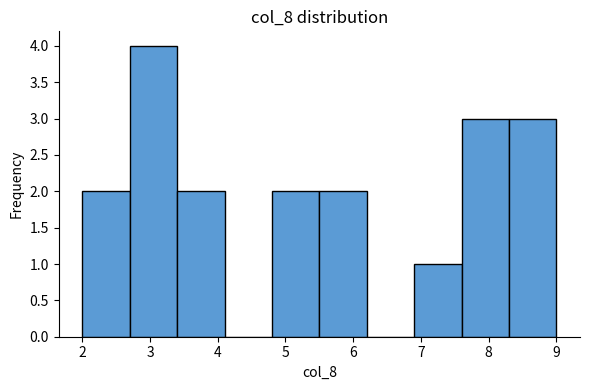

Reading left to right, list every bar in this chart as the range it spans on the x-axis followed by its height. The values are not printed on the chart, so give them approximately, as read against the axis.

2.0 to 2.7: 2
2.7 to 3.4: 4
3.4 to 4.1: 2
4.1 to 4.8: 0
4.8 to 5.5: 2
5.5 to 6.2: 2
6.2 to 6.9: 0
6.9 to 7.6: 1
7.6 to 8.3: 3
8.3 to 9.0: 3